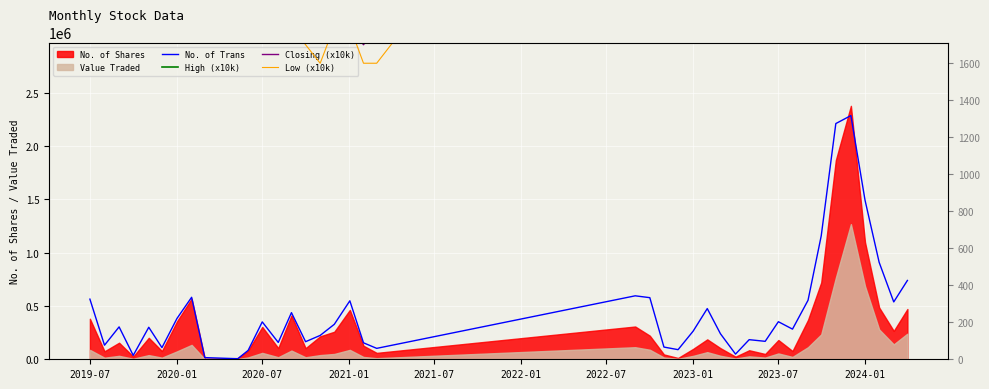

What is the maximum value for Value Traded?

1266520